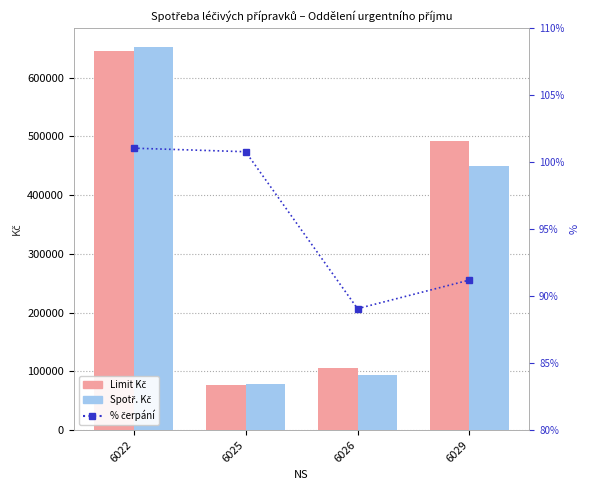

Rank the series at 6025 from highest to lowest value.

Spotř. Kč, Limit Kč, % čerpání